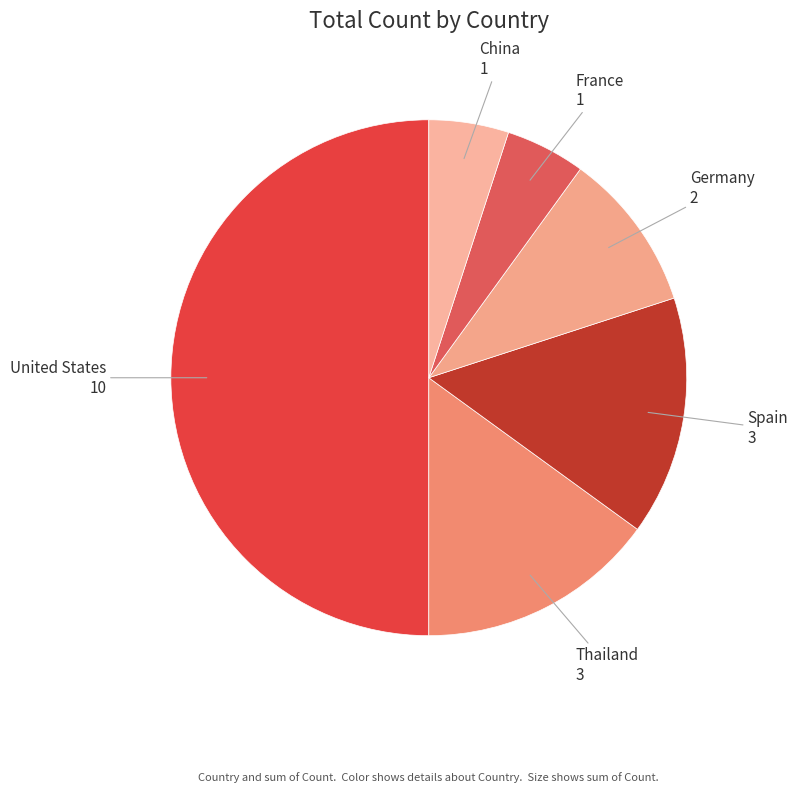

The Spain slice represents 1% of the pie. True or false?

False